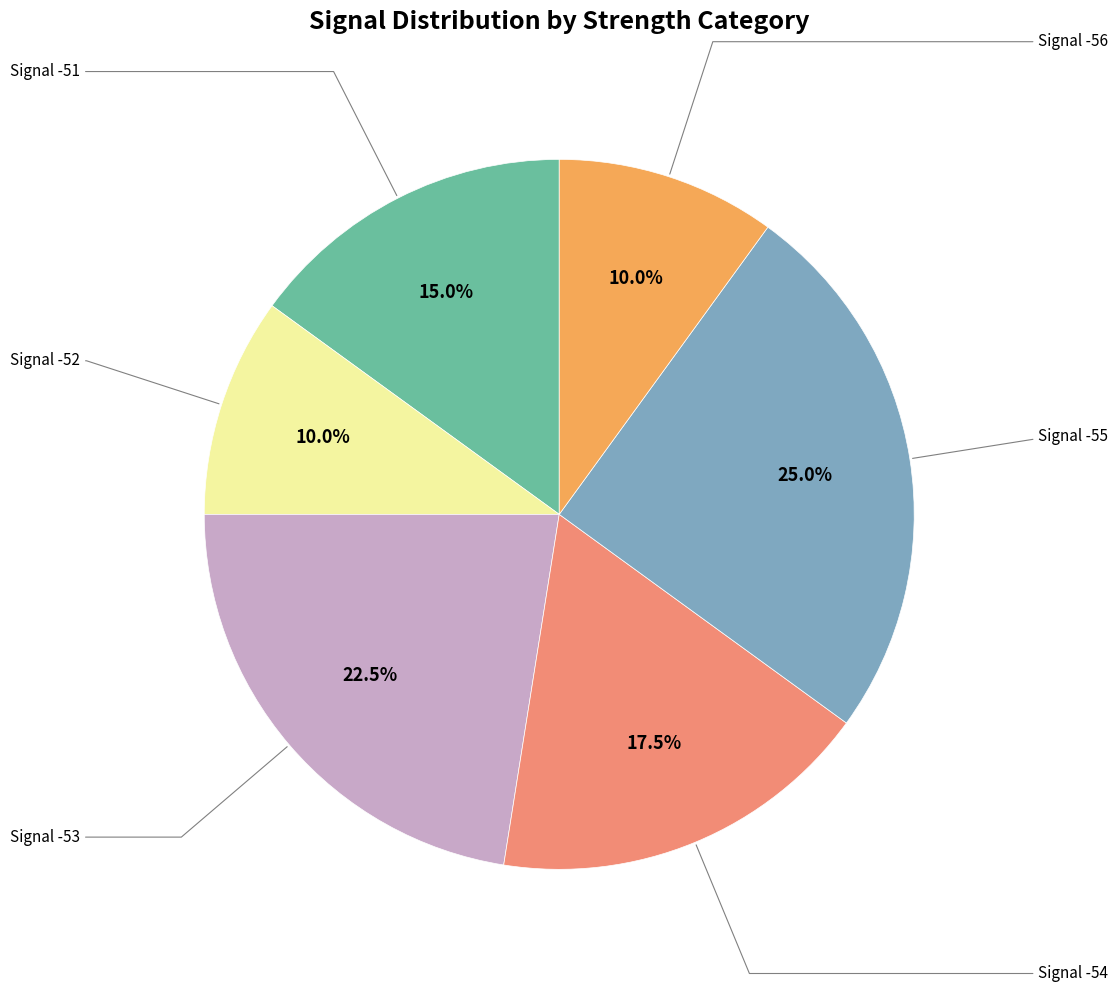

To the nearest percent, what is the average slice percentage?

17%